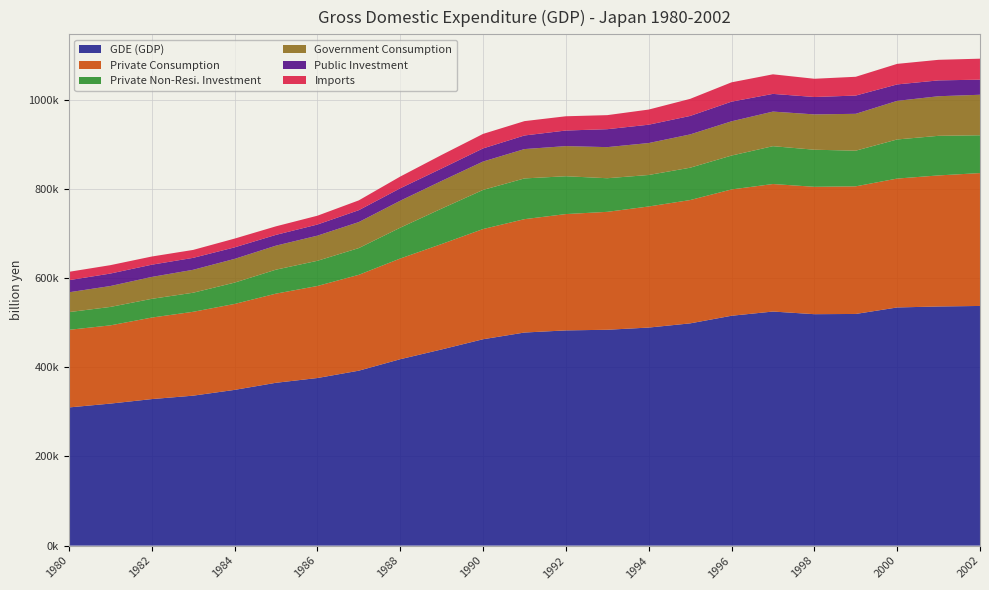

Reading right to left, transcribe all the data shown in this chart.

GDE (GDP): 537789.4	536611.7	534410.5	519834.7	519323.1	525243.1	515785.6	498696.7	489277.2	484363.9	482920.7	478151.7	463058.7	440200.9	418254.7	392545.4	376060.1	365381.1	349431.5	336489.8	328792.7	318662.0	310075.3
Private Consumption: 298144.0	294071.6	289217.9	286373.4	285817.8	286128.8	283440.8	276693.4	271709.4	264608.6	261016.2	254380.1	247285.2	236540.1	225946.5	215088.3	206518.4	200049.1	192824.7	188183.5	182918.6	175542.1	174118.5
Private Non-Resi. Investment: 84859.0	88872.9	87736.4	80011.6	83199.9	84926.3	75997.7	72568.0	70666.4	75403.0	84903.6	91397.3	87775.8	79506.1	69176.9	60016.2	56527.7	53768.6	47861.3	42780.5	42029.9	41361.4	39731.2
Government Consumption: 90884.2	88823.7	86615.0	82699.3	79250.6	77609.5	76870.0	74684.0	71675.4	69792.4	67604.3	65861.2	63694.4	62073.1	60468.3	58338.4	56387.1	53901.2	53246.9	51461.0	49146.3	46885.1	44527.5
Public Investment: 33870.5	35553.5	36896.1	40968.0	39051.7	39722.6	44069.8	41462.0	41147.9	40239.4	34987.7	30517.9	29448.4	27899.5	27928.7	26699.3	24973.7	24202.8	25869.9	26799.6	27443.2	28017.9	27148.8
Imports: 47087.0	46156.5	46131.9	42139.4	40907.4	43907.0	43375.8	38317.8	33971.4	31526.9	31981.0	32193.5	32548.1	30421.9	26283.1	22001.1	19764.7	19159.6	19655.1	17788.7	18351.7	18812.9	18738.5